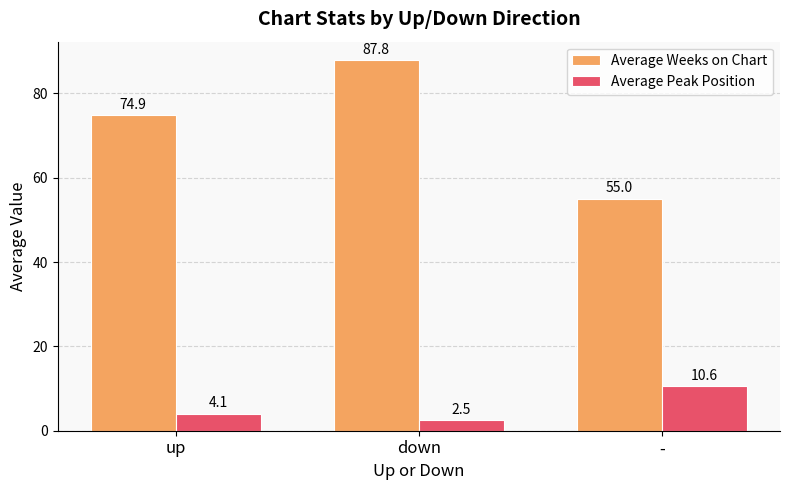

At how many categories does at least one series exceed 62?

2